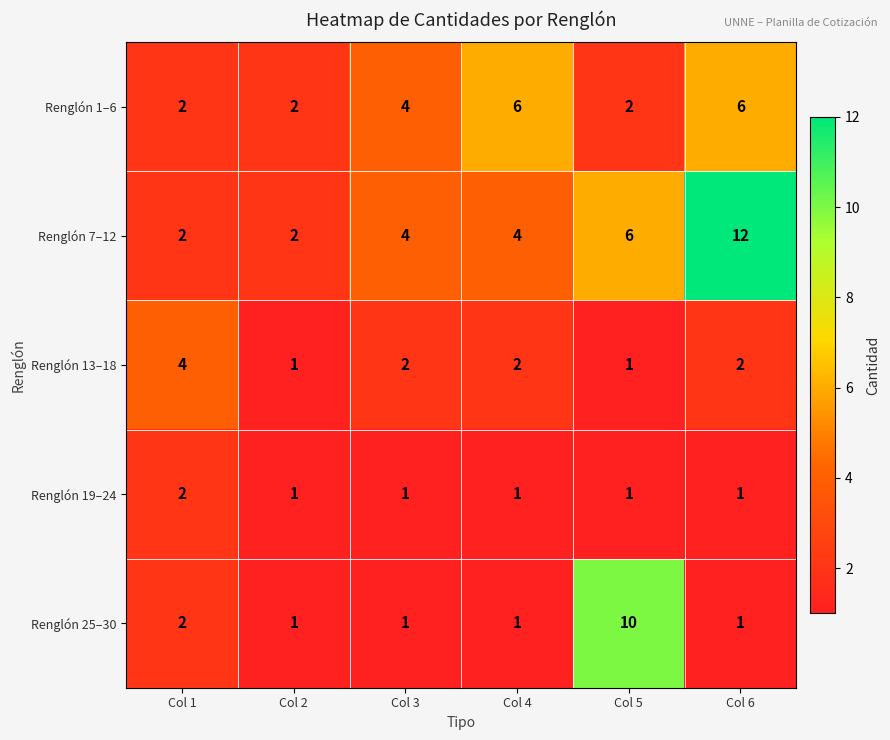

What is the maximum value shown in the chart?

12